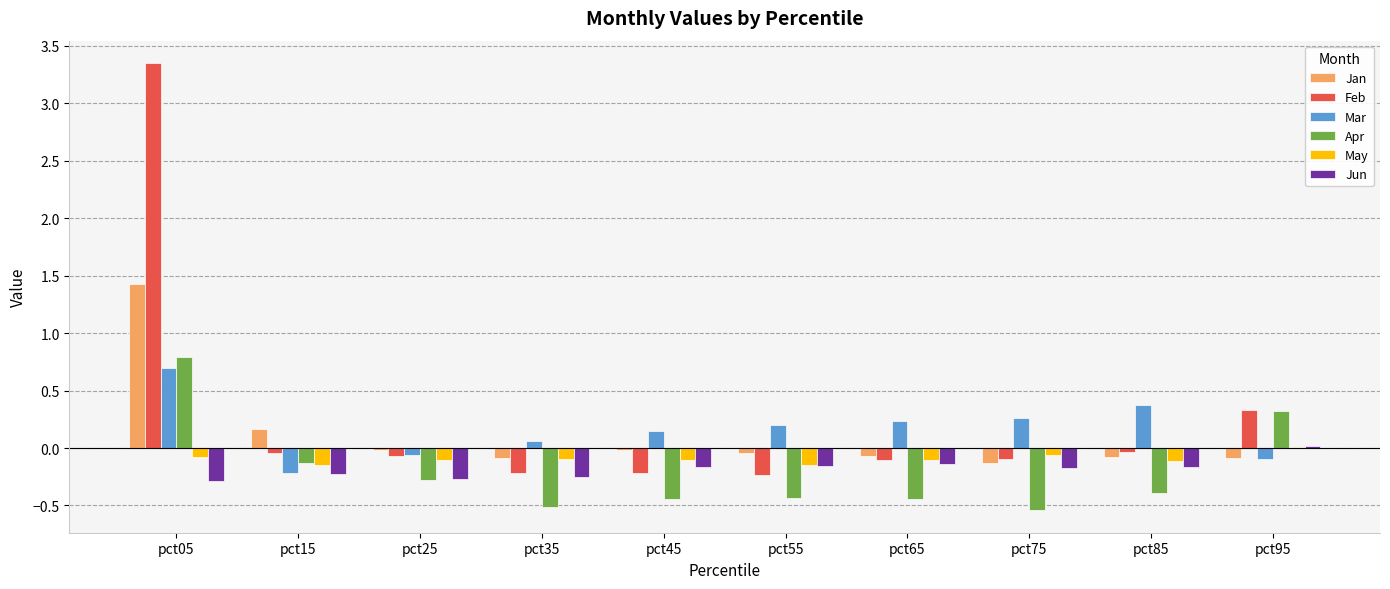

Which label corresponds to the largest value in the chart?

pct05